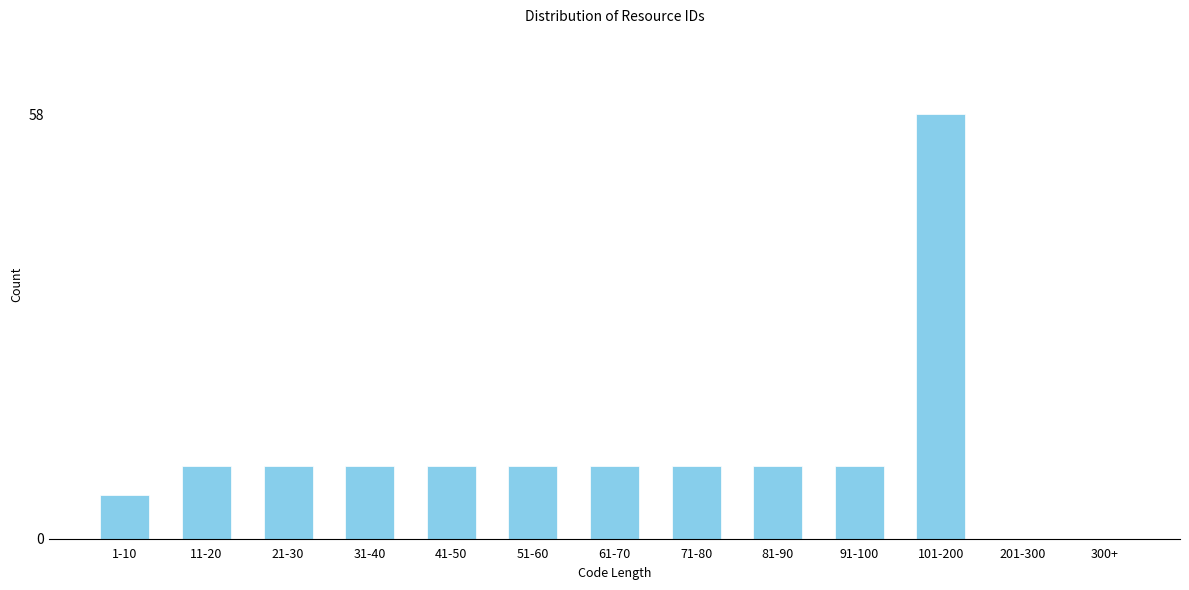

Reading right to left, extract all data points from this chart.

300+=0	201-300=0	101-200=58	91-100=10	81-90=10	71-80=10	61-70=10	51-60=10	41-50=10	31-40=10	21-30=10	11-20=10	1-10=6